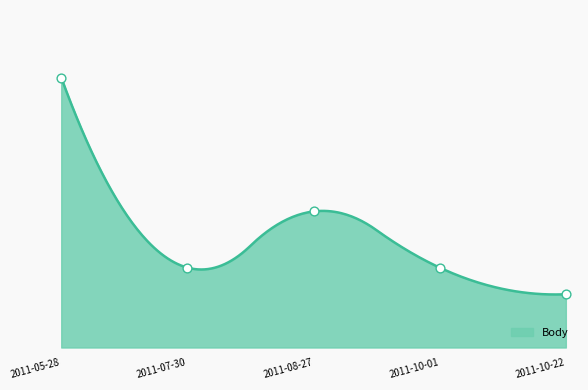

Between 2011-05-28 and 2011-10-01, which is larger?

2011-05-28